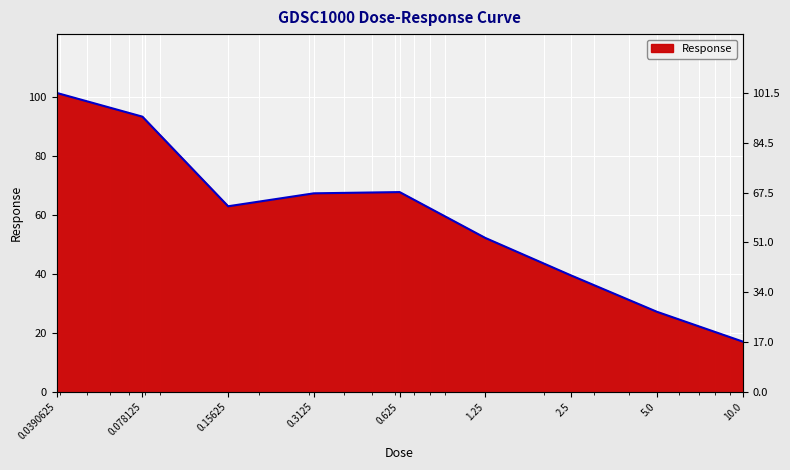

Rank the categories by value from highest to lowest.

0.0390625, 0.078125, 0.625, 0.3125, 0.15625, 1.25, 2.5, 5.0, 10.0